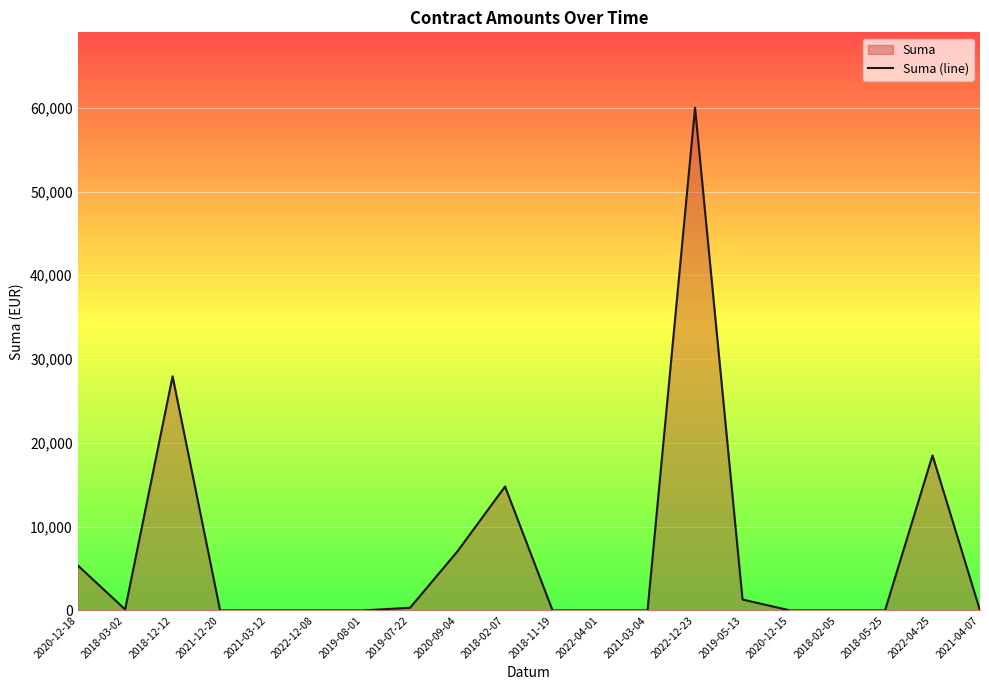

At which label is the value closest to 30000?

2018-12-12